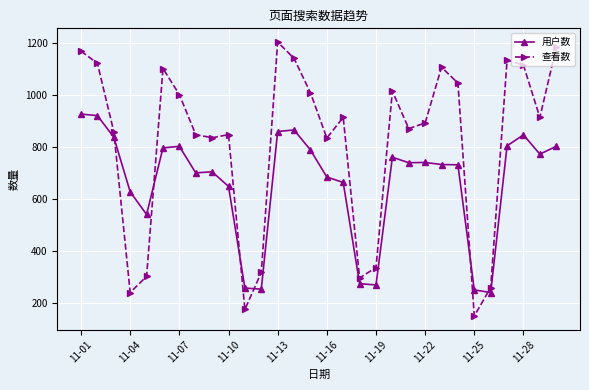

True or false: 用户数 has more than 2 points higher than both neighbors.

True